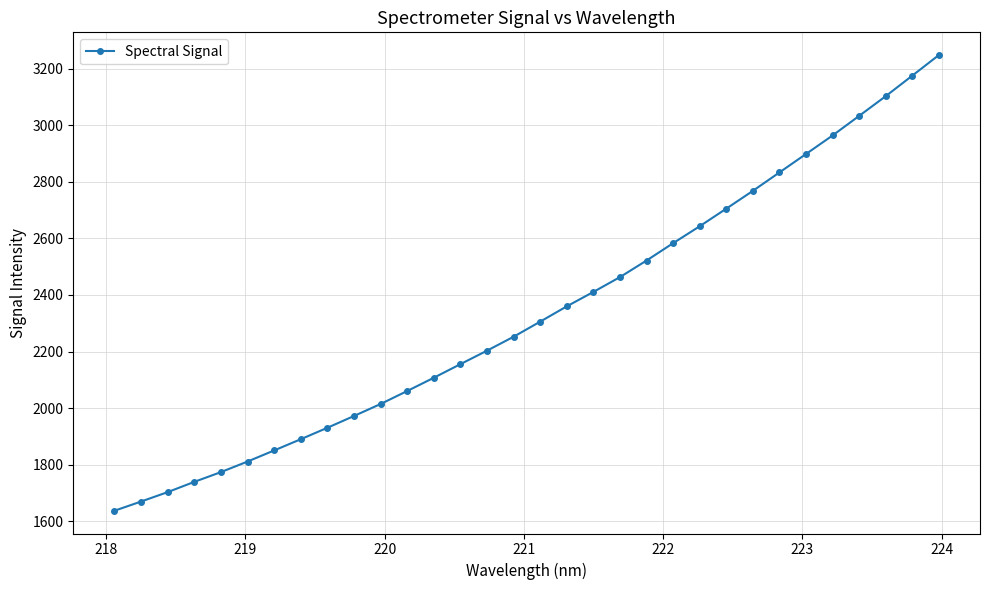

What is the minimum value shown in the chart?

1637.2